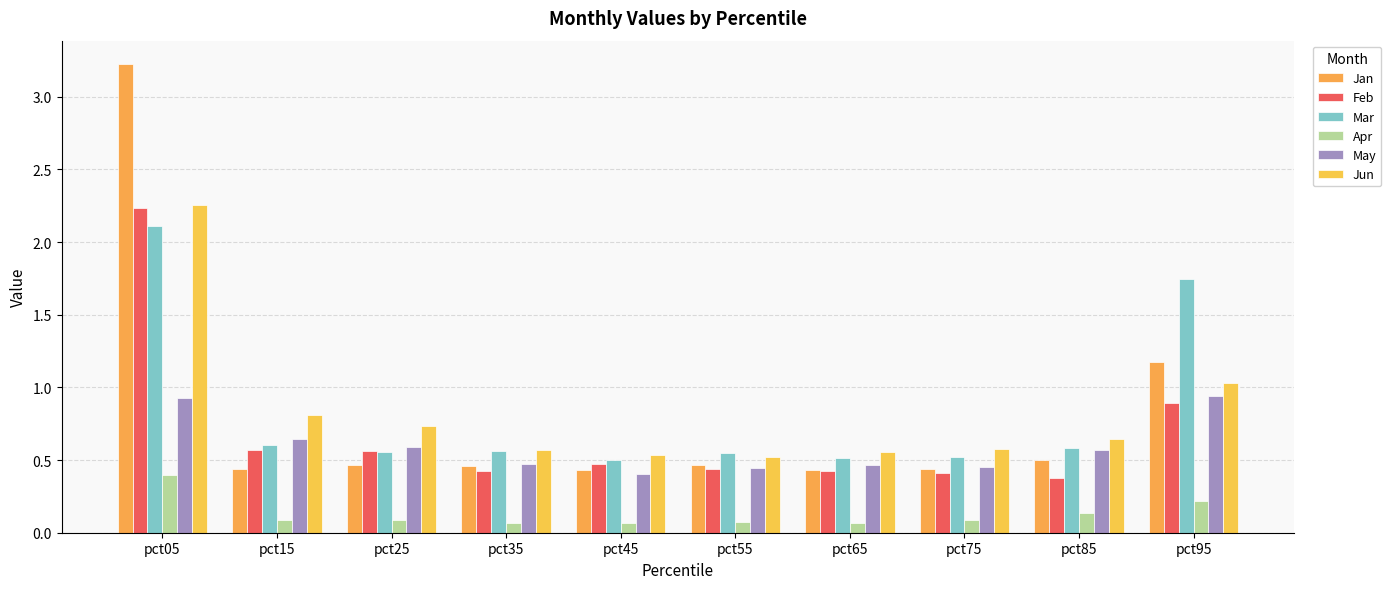

Does the chart contain stacked bars?

No